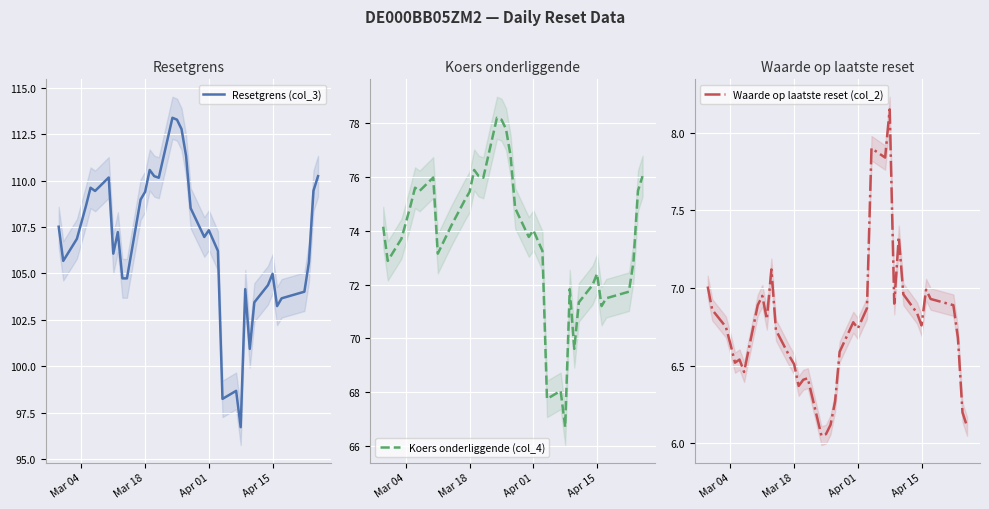

What is the value of the Koers onderliggende (col_4) point at the 16th from the left?

74.0